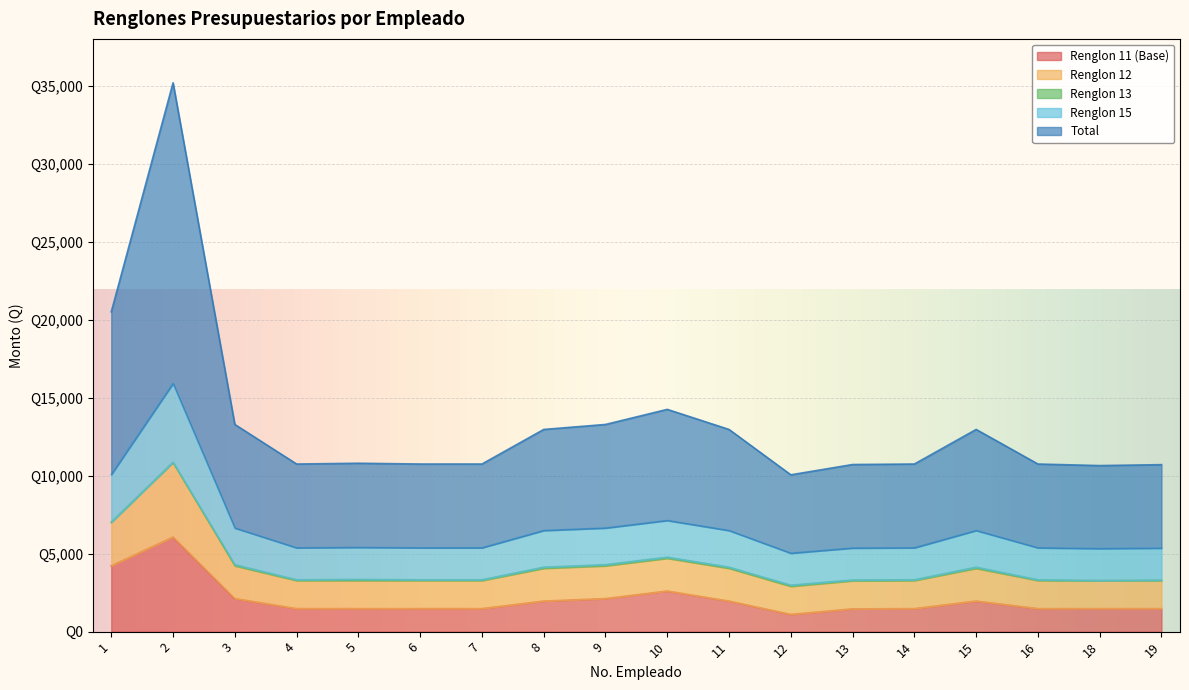

Is it true that Total equals 5596 at 14?

False